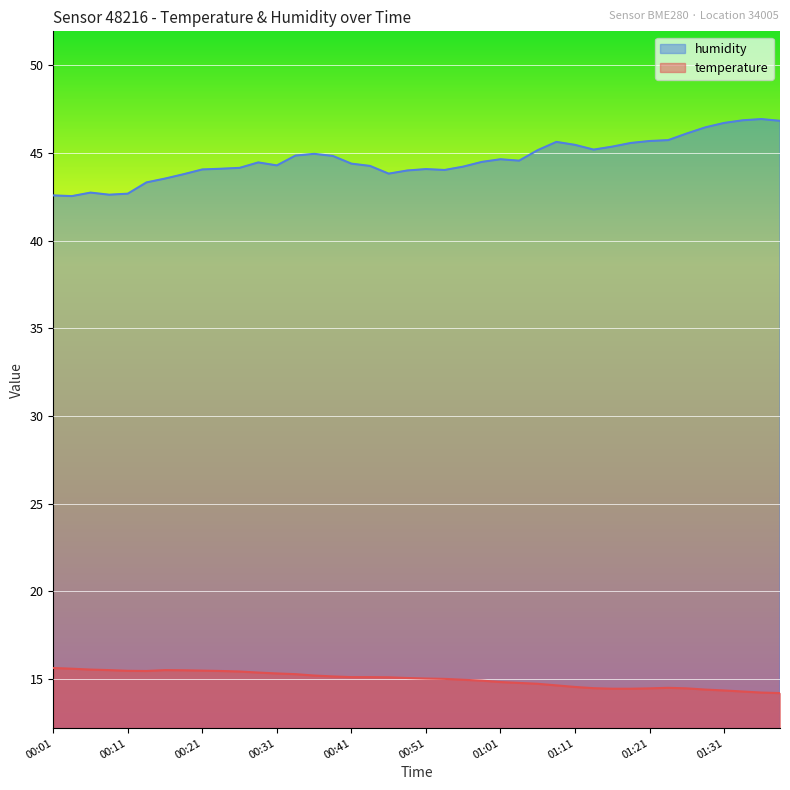

The humidity series shows 46.9 at 01:36. True or false?

True